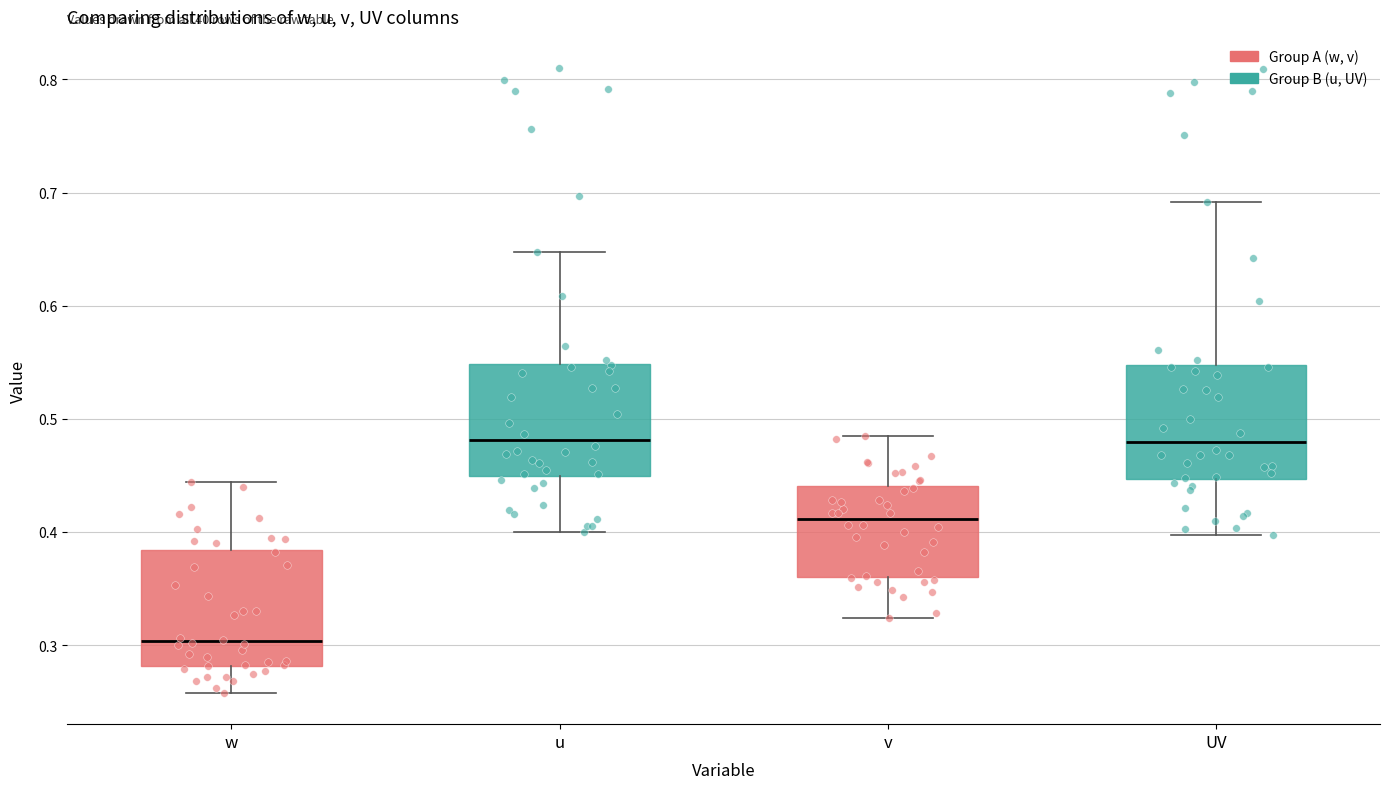

Reading left to right, read every box against the y-axis: the position of its median line, the range the box covers, and the ends of its whiskers. The values are not printed on the chart, so give them approximately, as read against the axis.

w: median 0.30, box 0.28 to 0.38, whiskers 0.26 to 0.44
u: median 0.48, box 0.45 to 0.55, whiskers 0.40 to 0.65
v: median 0.41, box 0.36 to 0.44, whiskers 0.32 to 0.48
UV: median 0.48, box 0.45 to 0.55, whiskers 0.40 to 0.69